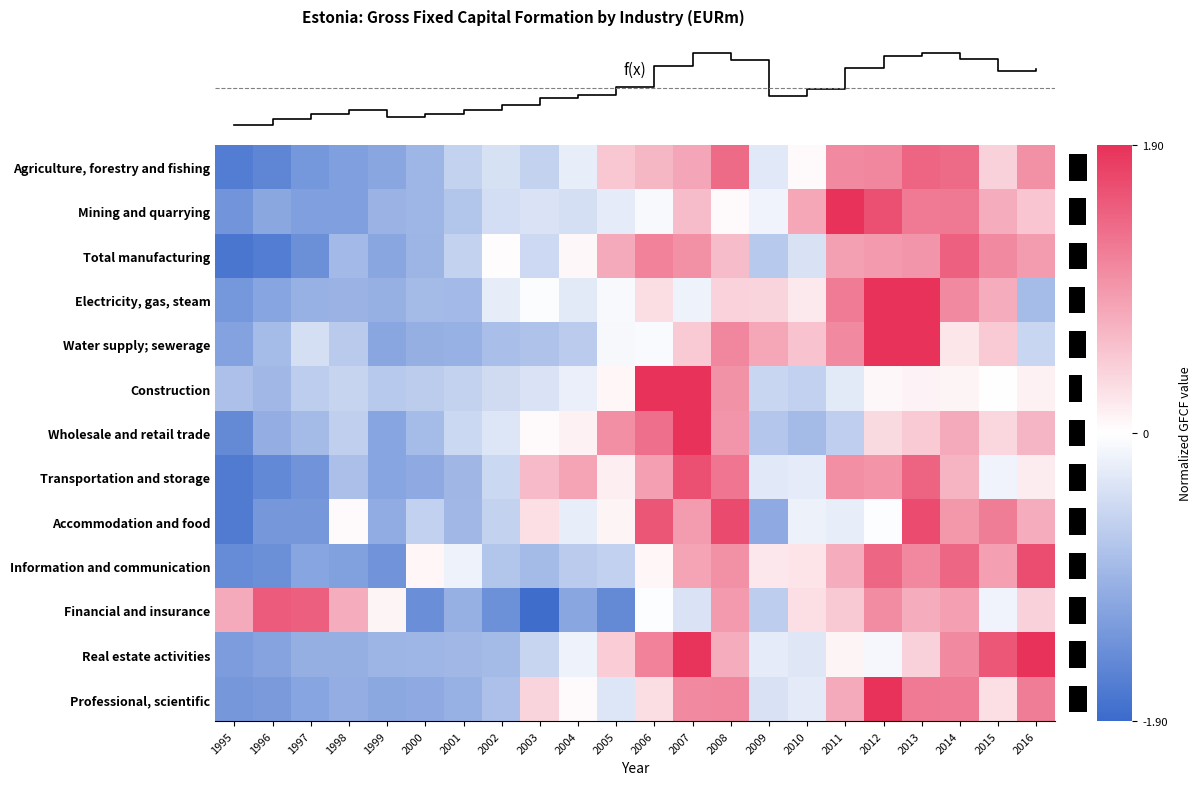

Between 2015 and 2005, which is larger?

2005